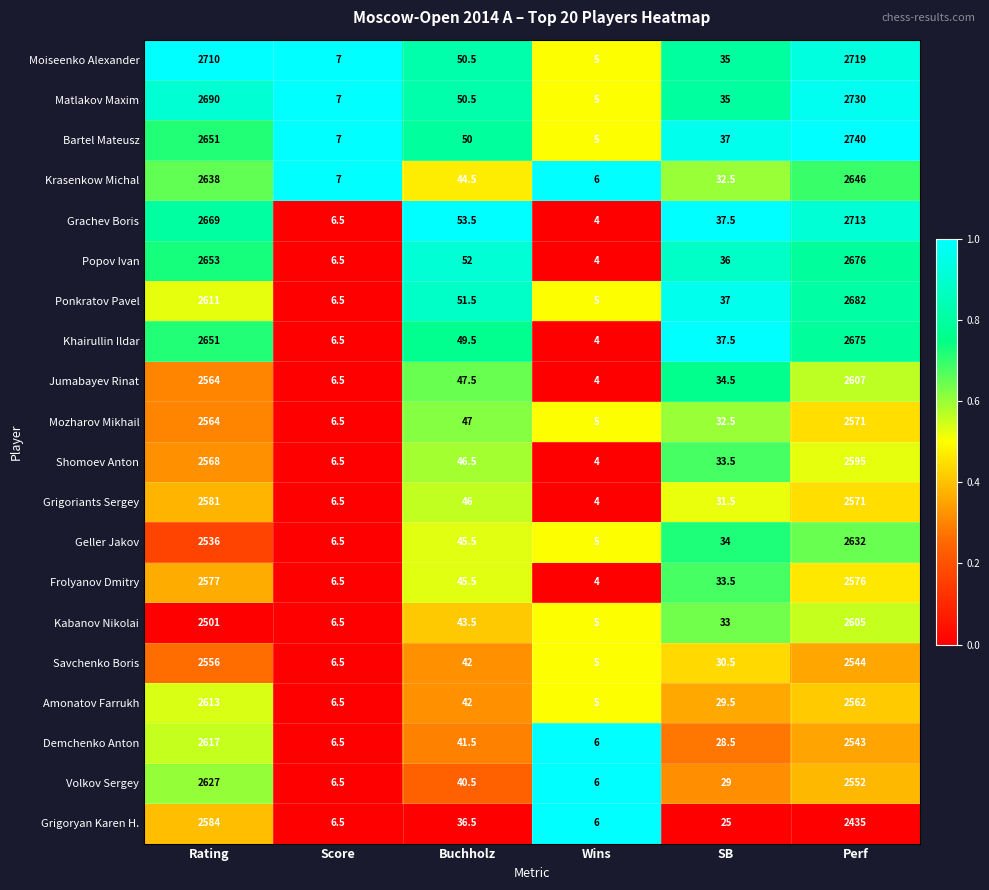

What is the difference between the highest and lowest values at SB?

12.5